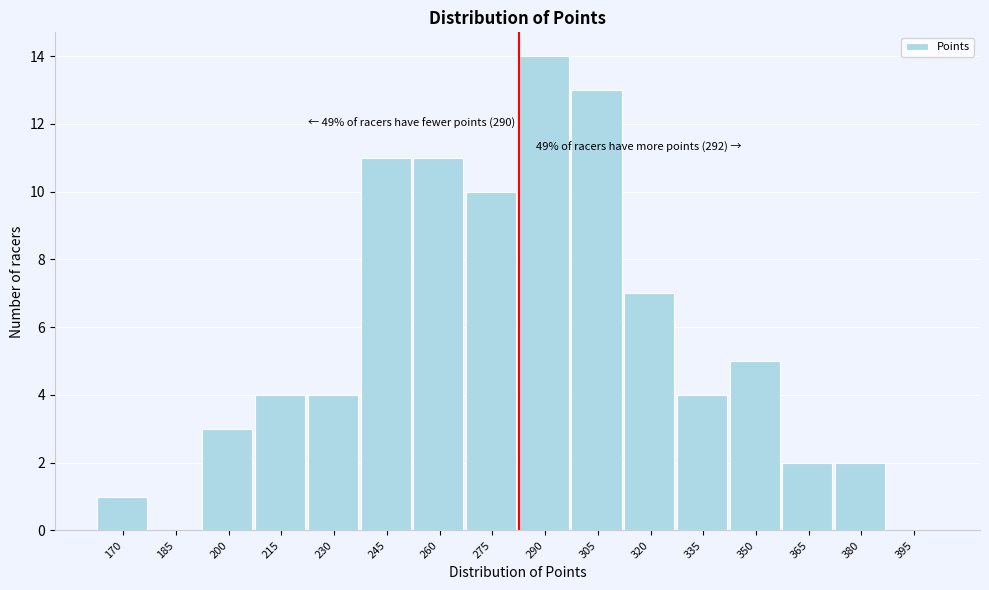

Reading right to left, list all the values displayed in this chart.

395=0	380=2	365=2	350=5	335=4	320=7	305=13	290=14	275=10	260=11	245=11	230=4	215=4	200=3	185=0	170=1